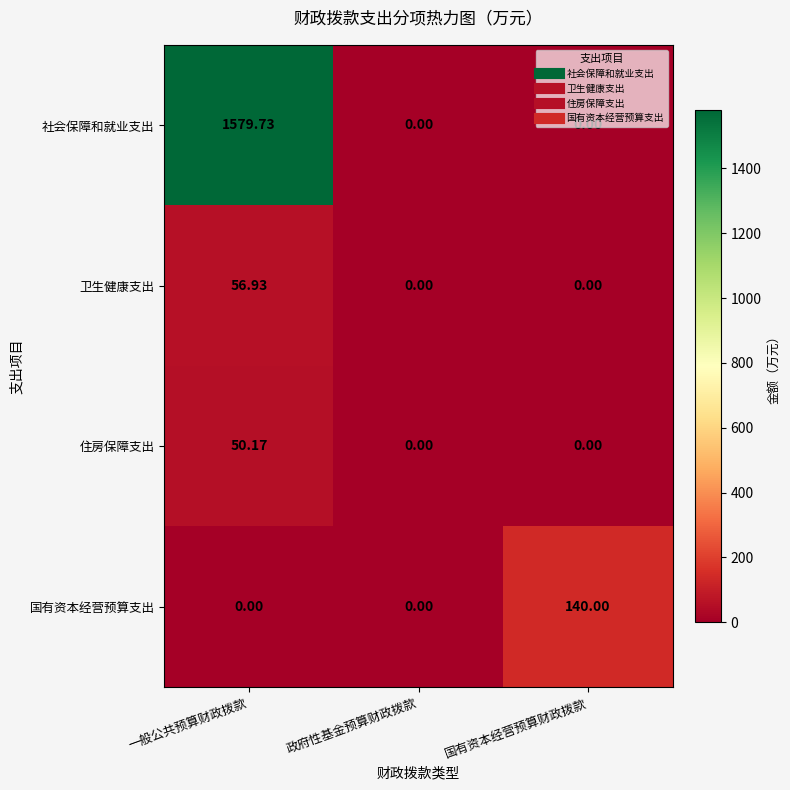

At which label does 住房保障支出 reach its peak?

一般公共预算财政拨款